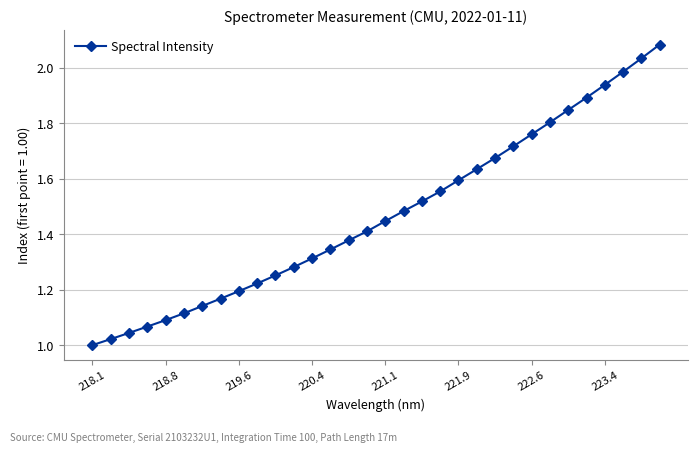

True or false: the data has more than 2 interior local peaks.

False